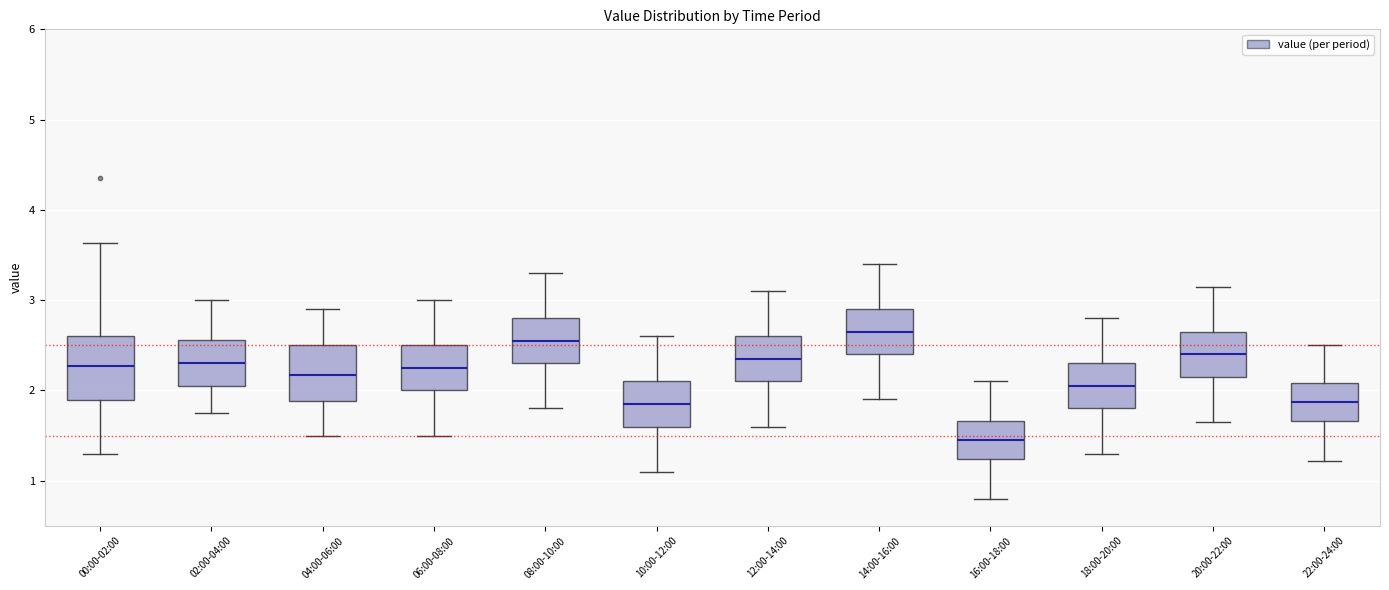

Reading left to right, transcribe this box plot: for each box, give where its median line is, the range the box spans, and where its two whiskers end, as read against the y-axis. The values are not printed on the chart, so give them approximately, as read against the axis.

00:00-02:00: median 2.3, box 1.9 to 2.6, whiskers 1.3 to 3.6
02:00-04:00: median 2.3, box 2.1 to 2.6, whiskers 1.8 to 3.0
04:00-06:00: median 2.2, box 1.9 to 2.5, whiskers 1.5 to 2.9
06:00-08:00: median 2.3, box 2.0 to 2.5, whiskers 1.5 to 3.0
08:00-10:00: median 2.6, box 2.3 to 2.8, whiskers 1.8 to 3.3
10:00-12:00: median 1.9, box 1.6 to 2.1, whiskers 1.1 to 2.6
12:00-14:00: median 2.4, box 2.1 to 2.6, whiskers 1.6 to 3.1
14:00-16:00: median 2.7, box 2.4 to 2.9, whiskers 1.9 to 3.4
16:00-18:00: median 1.5, box 1.2 to 1.7, whiskers 0.8 to 2.1
18:00-20:00: median 2.1, box 1.8 to 2.3, whiskers 1.3 to 2.8
20:00-22:00: median 2.4, box 2.2 to 2.7, whiskers 1.7 to 3.2
22:00-24:00: median 1.9, box 1.7 to 2.1, whiskers 1.2 to 2.5